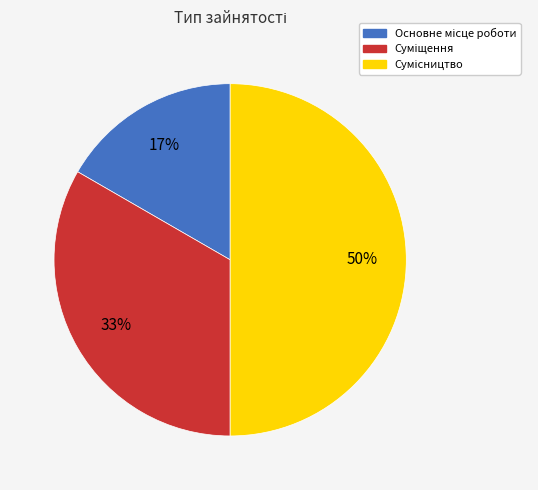

To the nearest percent, what is the difference between the largest and smallest slice percentages?

33%